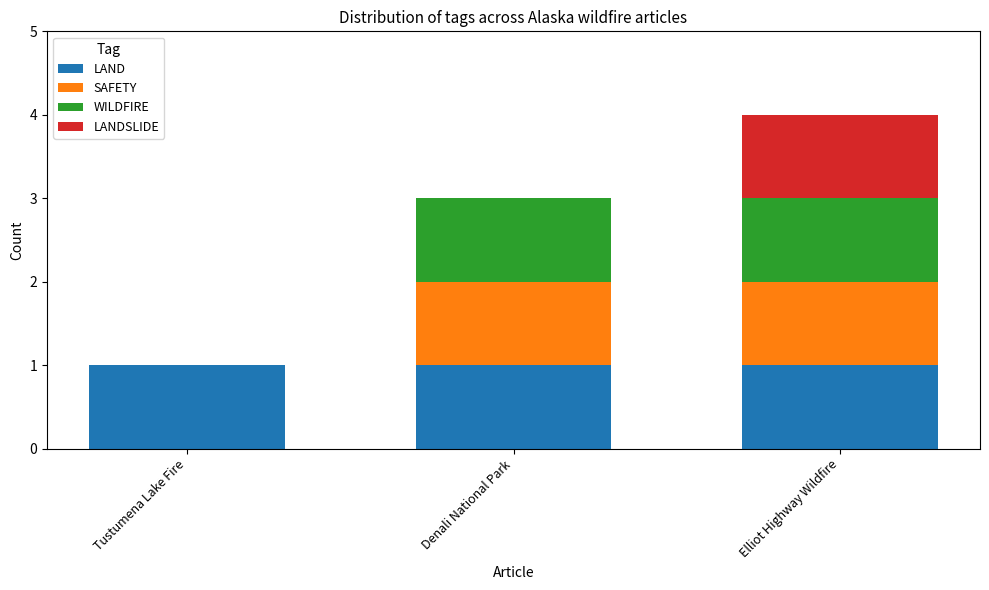

What is the total value across all series at Denali National Park?

3